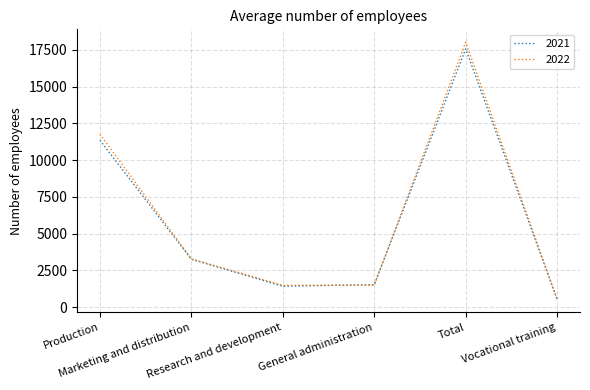

What is the sum of the 2022 values at Research and development and Production?

13242